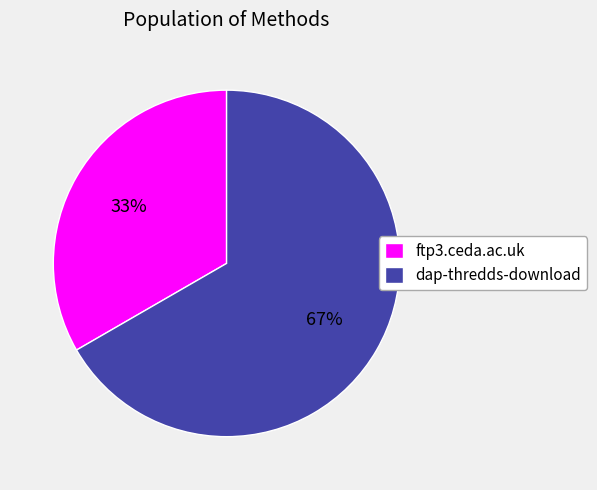

Does ftp3.ceda.ac.uk represent more than half of the total?

No